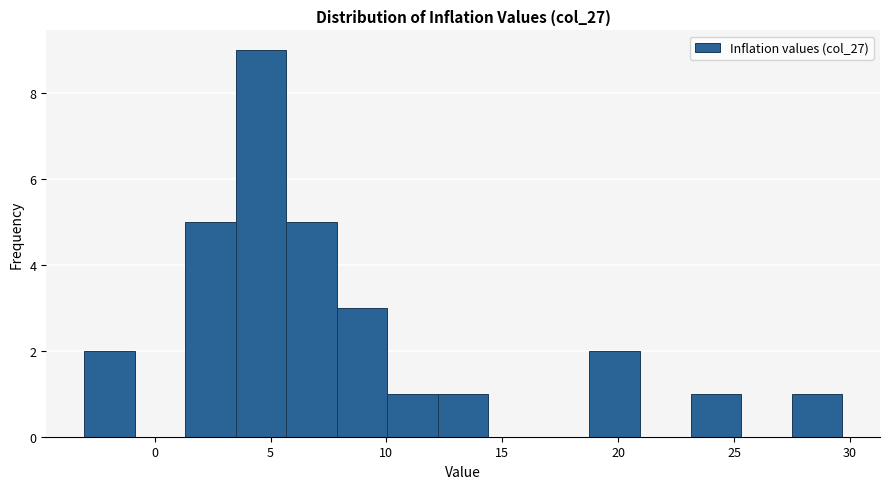

Which range on the x-axis has the tallest bar?

3.5 to 5.5